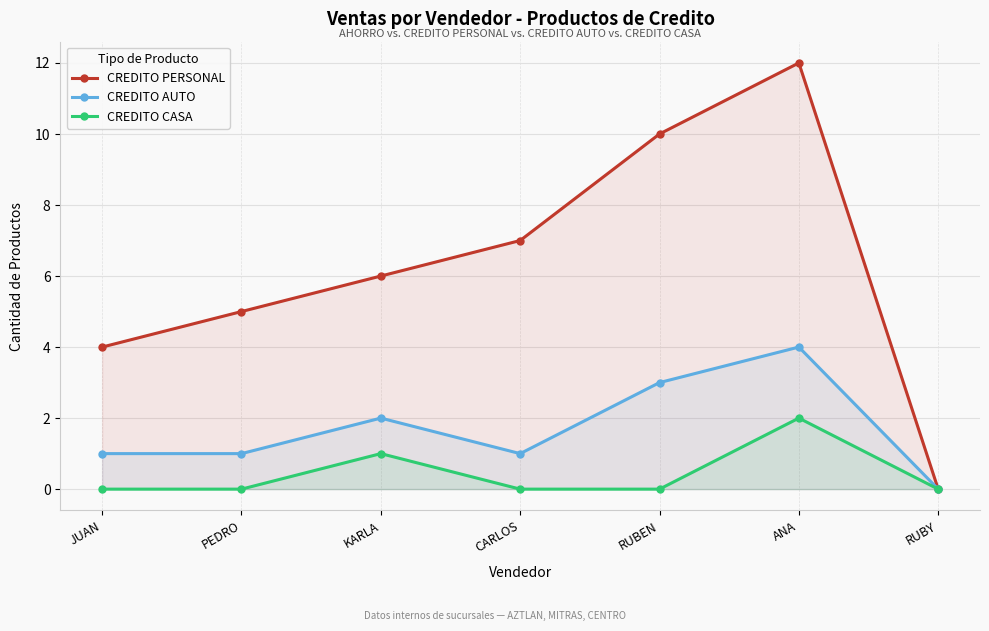

At which category is the sum across all series the highest?

ANA